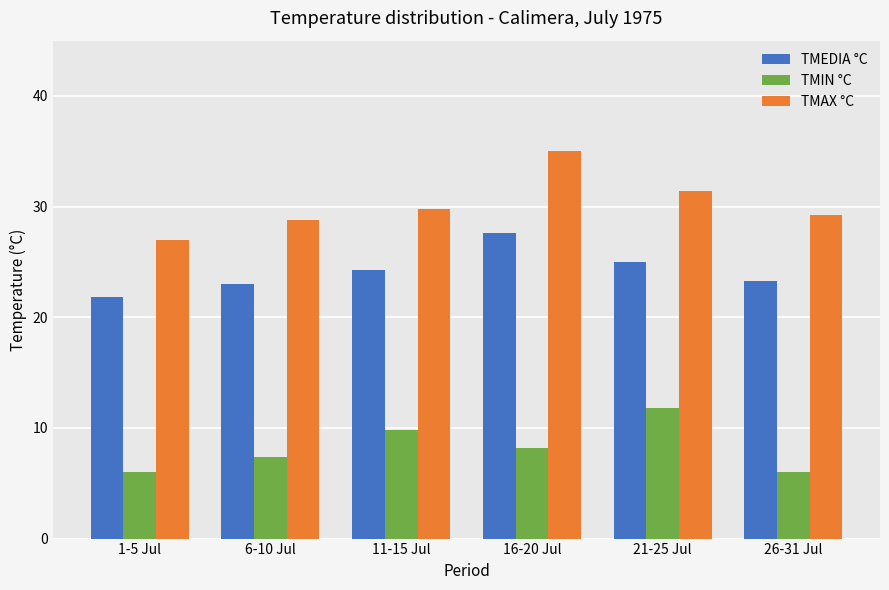

What is the spread (max minus min) of values at 6-10 Jul?

21.4